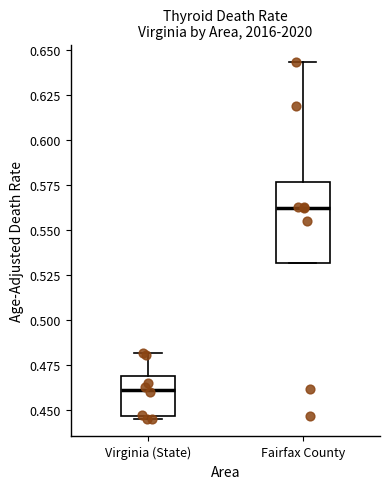

Which box's median line is the highest?

Fairfax County